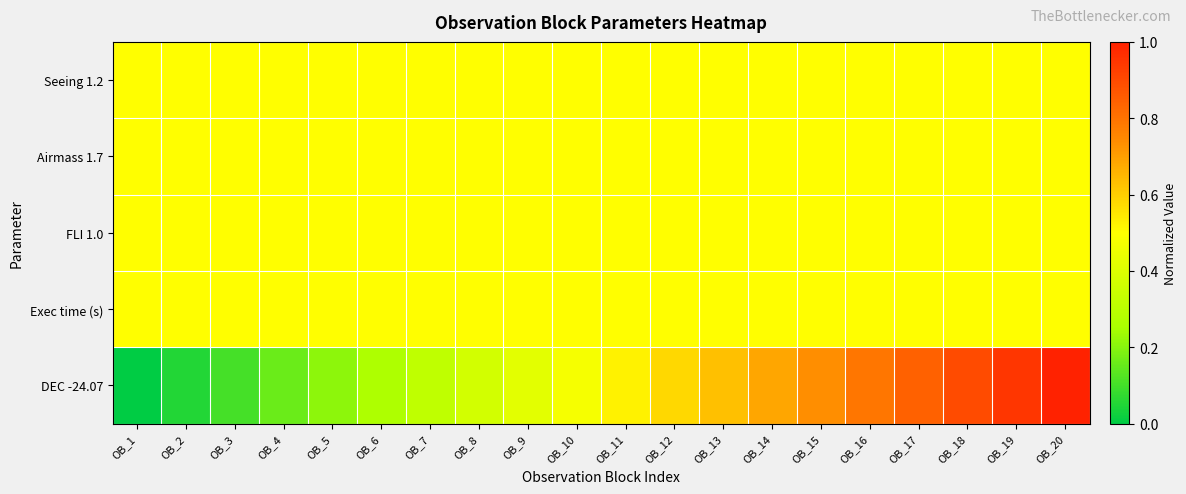

Count the number of data series in this chart.

5